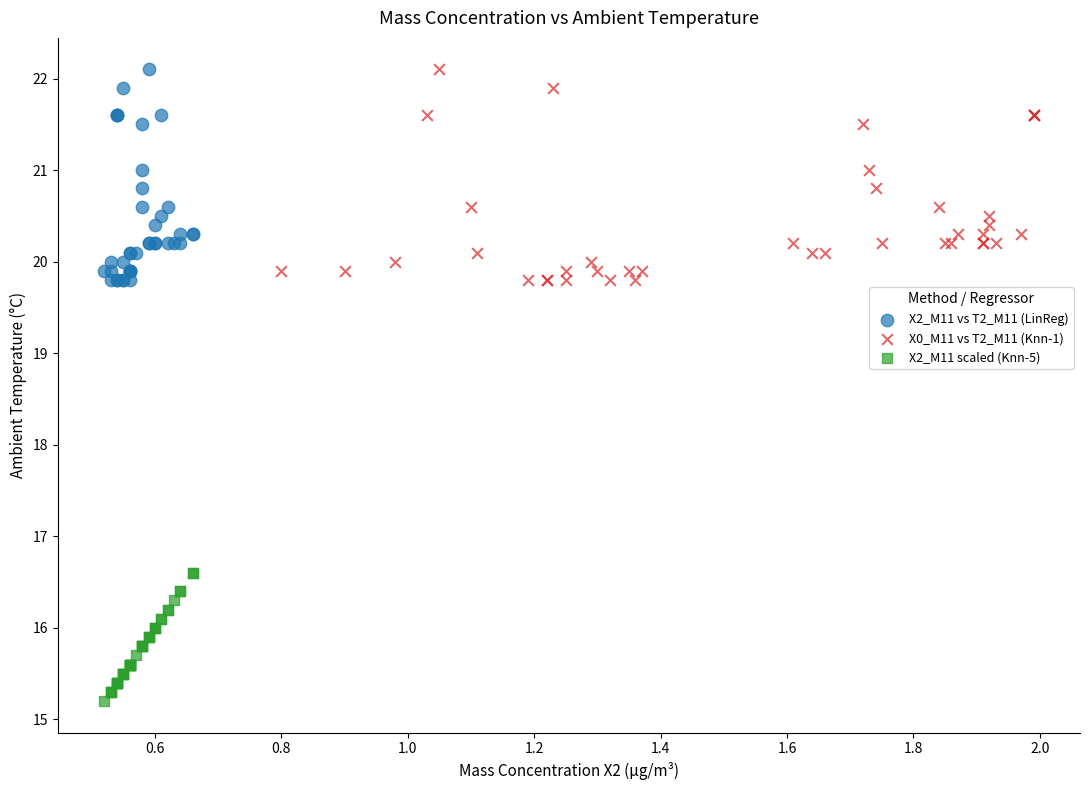

Which series contains the lowest Y value?

X2_M11 scaled (Knn-5)